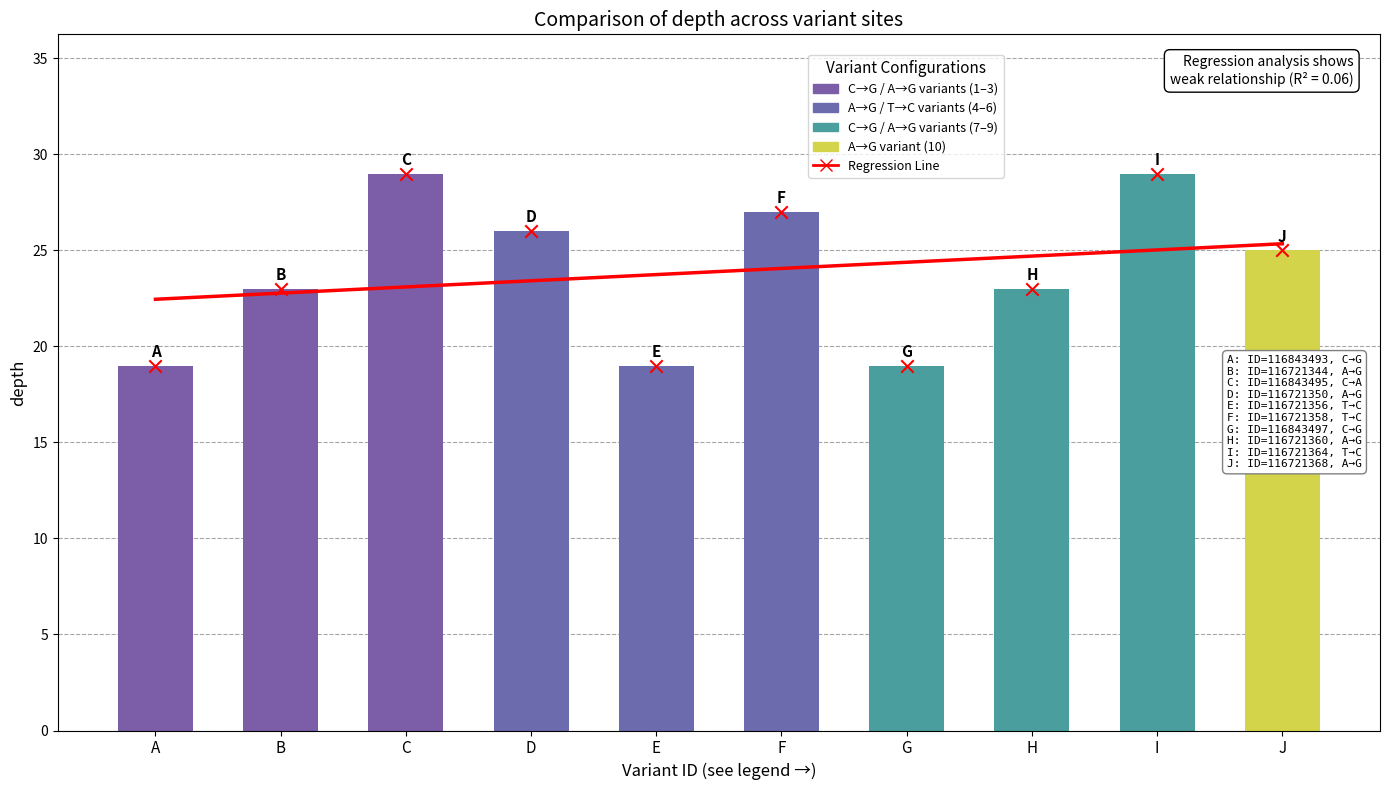

Which has a higher value, D or F?

F